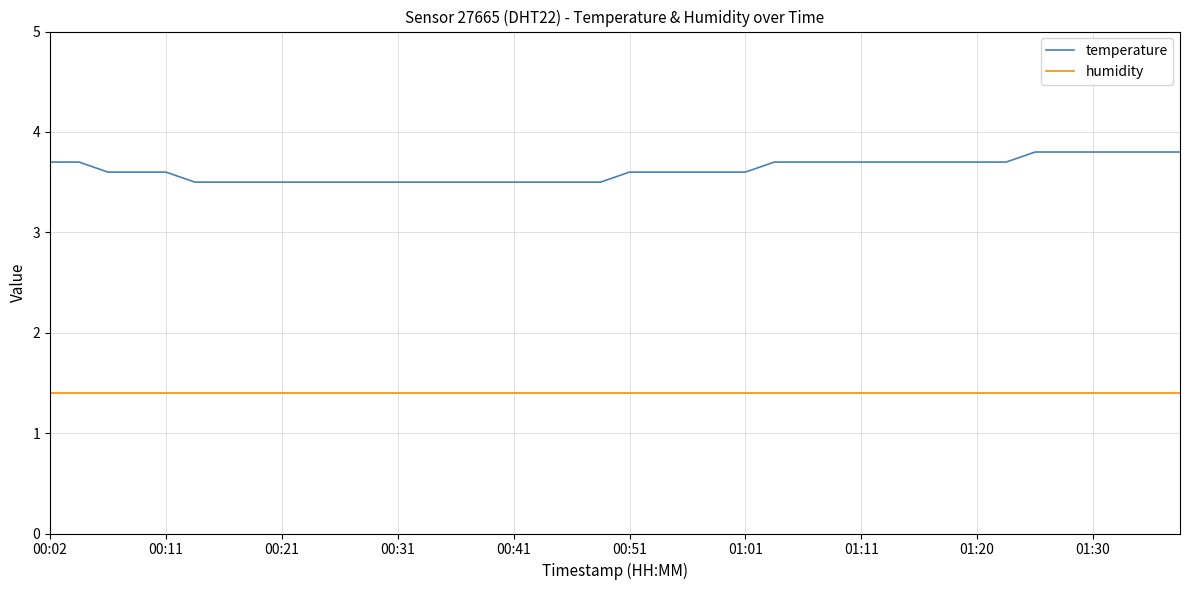

List the series in order of their peak value, highest first.

temperature, humidity